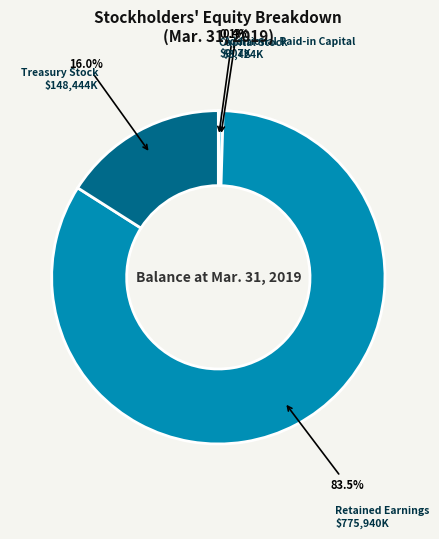

What portion of the pie excludes Retained Earnings?

16.5%